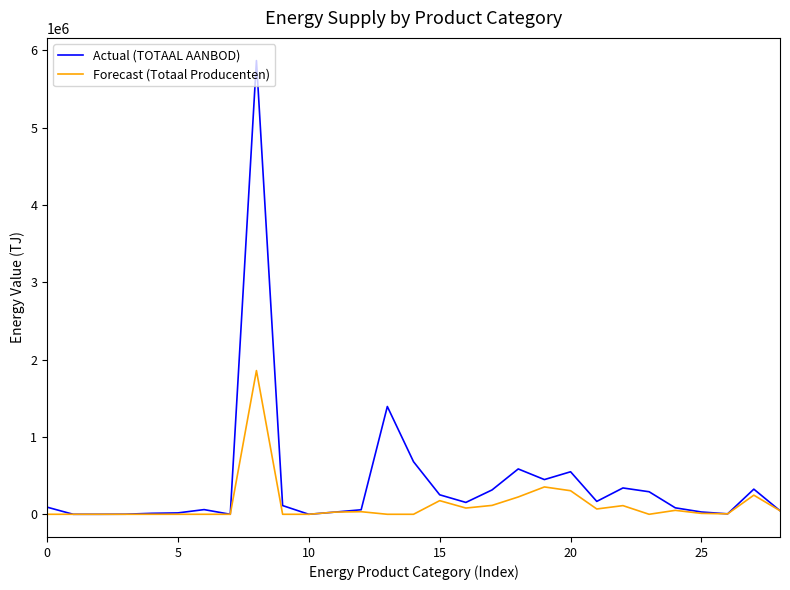

Which series has the widest spread of values?

Actual (TOTAAL AANBOD)